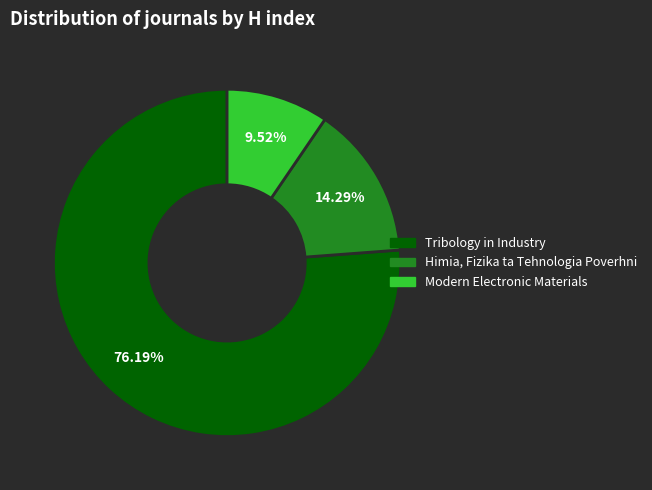

How many segments does this pie chart have?

3